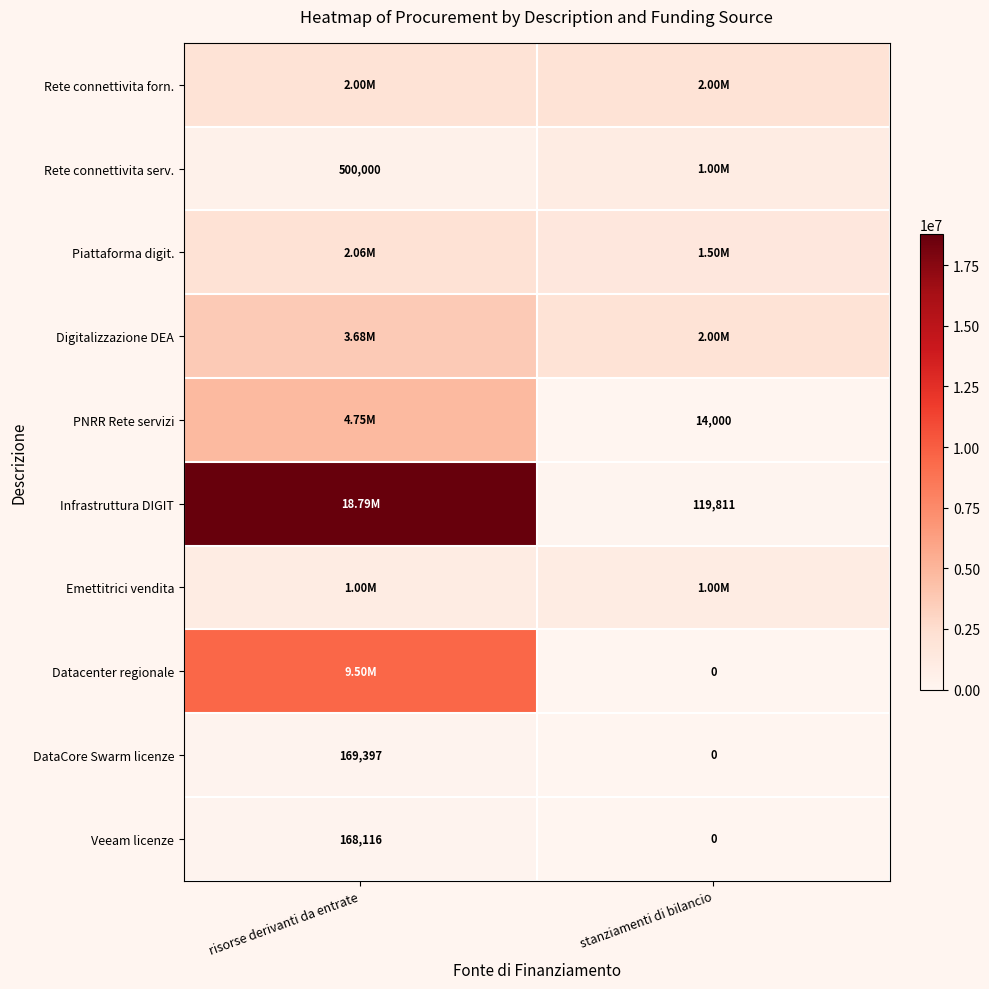

What is the total value across all series at stanziamenti di bilancio?

7633811.4